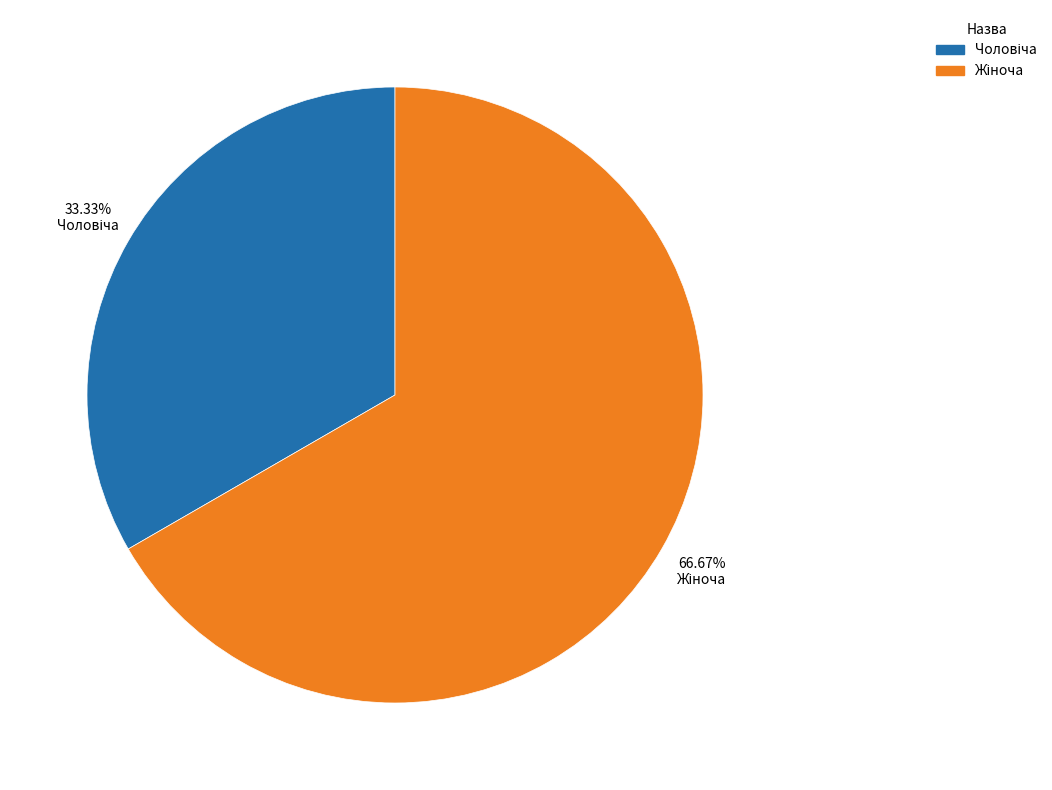

Is there any slice that represents more than half of the pie?

Yes